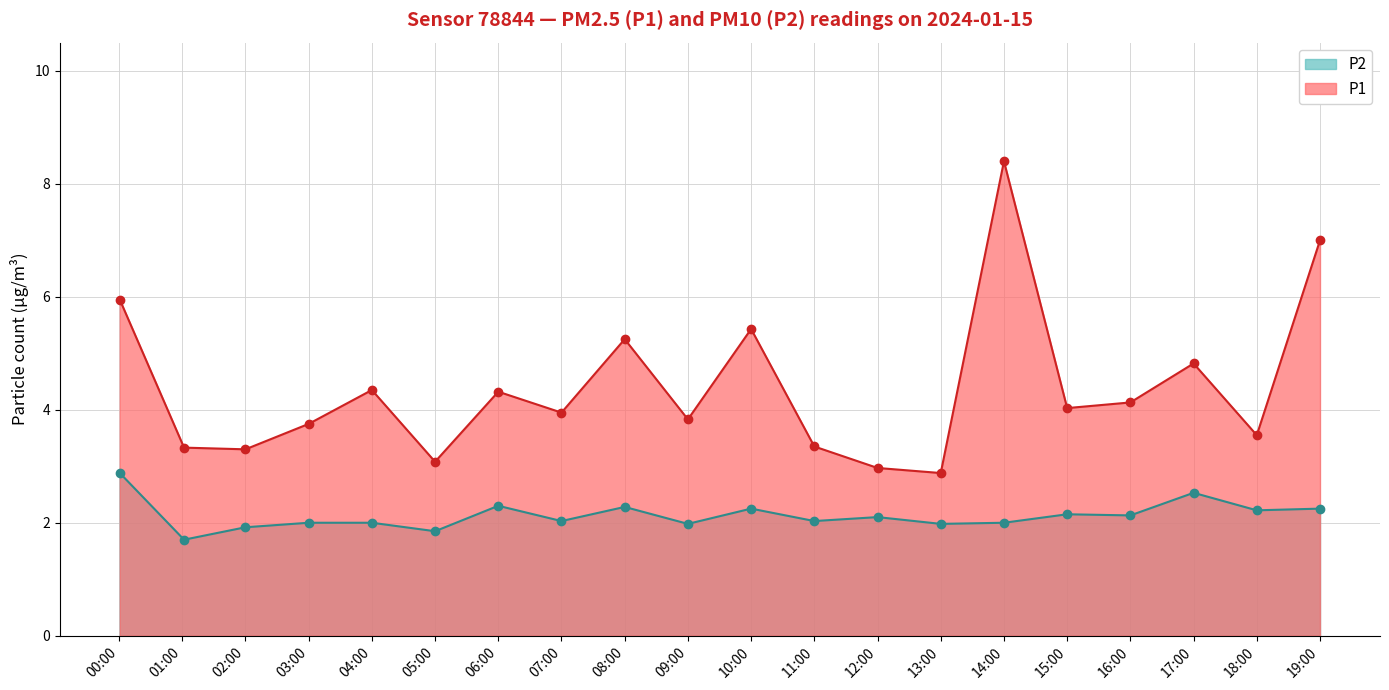

True or false: P2 and P1 intersect in this chart.

False